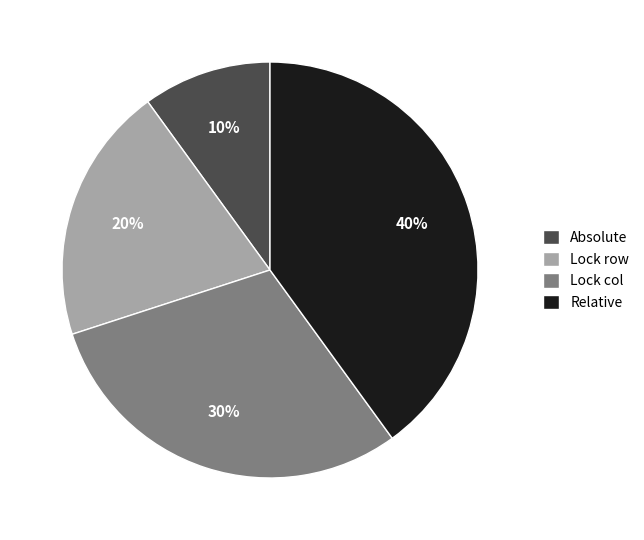

Combined, do Lock row and Relative account for over 50%?

Yes